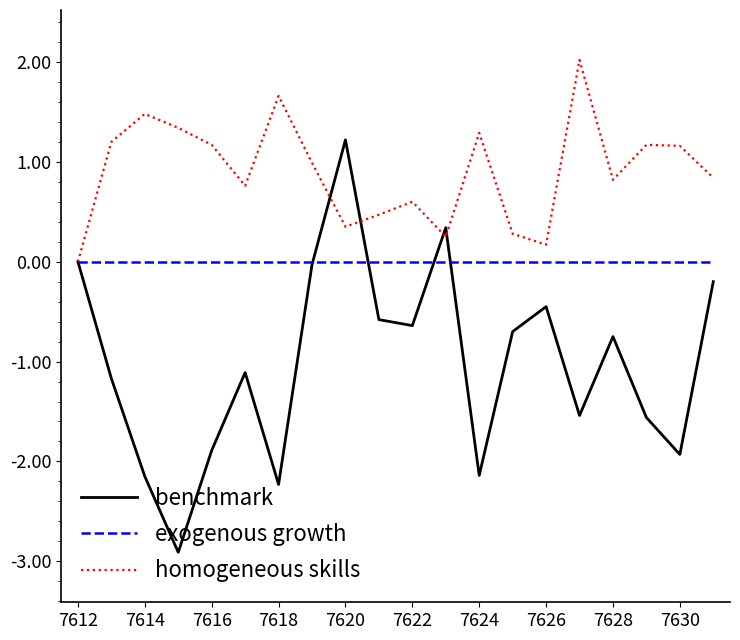

How many lines are shown in the chart?

3